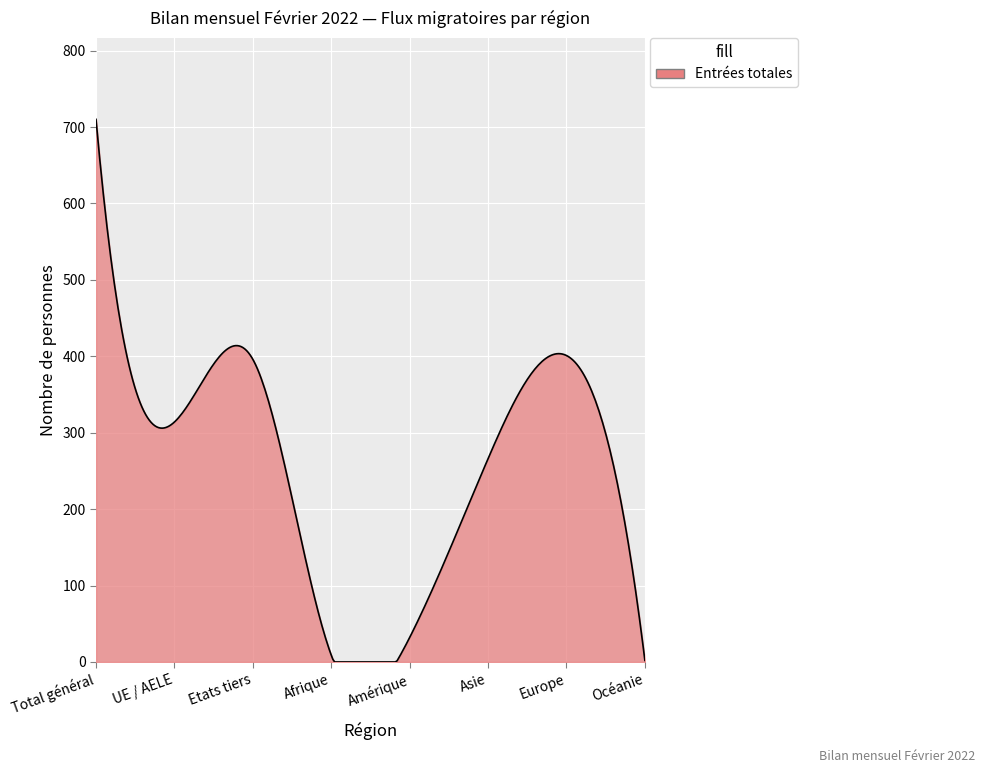

What is the difference between the maximum and minimum values?

710.0